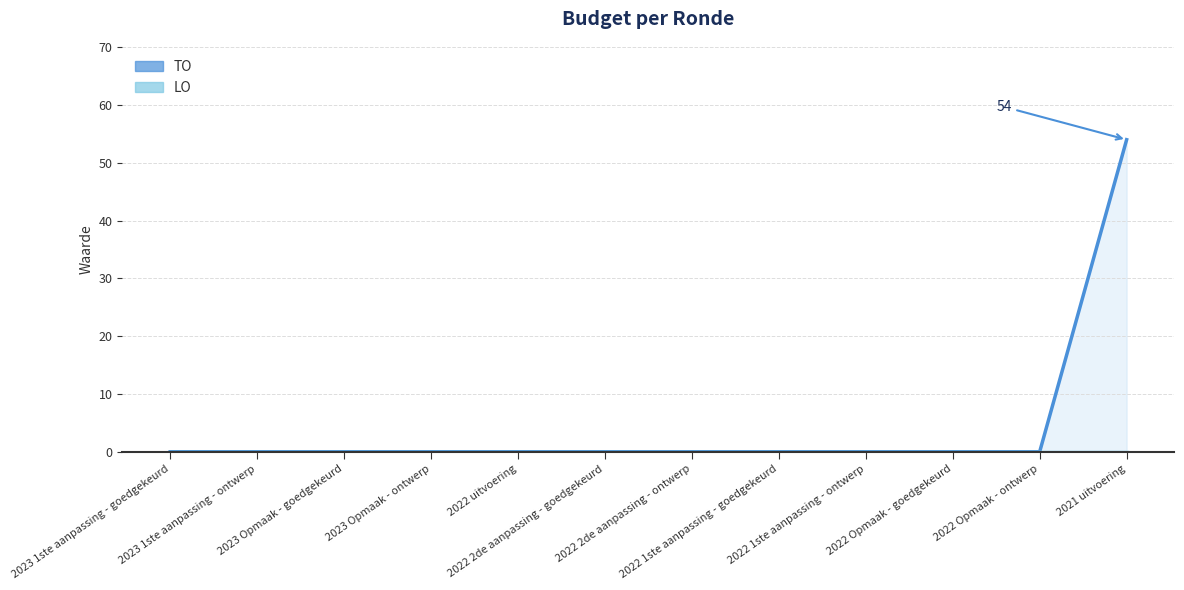

Reading left to right, list all the values displayed in this chart.

TO line: 2023 1ste aanpassing - goedgekeurd=0	2023 1ste aanpassing - ontwerp=0	2023 Opmaak - goedgekeurd=0	2023 Opmaak - ontwerp=0	2022 uitvoering=0	2022 2de aanpassing - goedgekeurd=0	2022 2de aanpassing - ontwerp=0	2022 1ste aanpassing - goedgekeurd=0	2022 1ste aanpassing - ontwerp=0	2022 Opmaak - goedgekeurd=0	2022 Opmaak - ontwerp=0	2021 uitvoering=54
LO line: 2023 1ste aanpassing - goedgekeurd=0	2023 1ste aanpassing - ontwerp=0	2023 Opmaak - goedgekeurd=0	2023 Opmaak - ontwerp=0	2022 uitvoering=0	2022 2de aanpassing - goedgekeurd=0	2022 2de aanpassing - ontwerp=0	2022 1ste aanpassing - goedgekeurd=0	2022 1ste aanpassing - ontwerp=0	2022 Opmaak - goedgekeurd=0	2022 Opmaak - ontwerp=0	2021 uitvoering=0